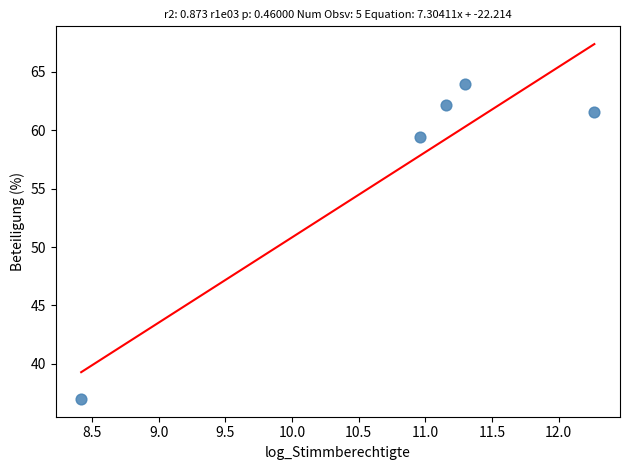

What Y value in the scatter plot is closest to 50?

59.4